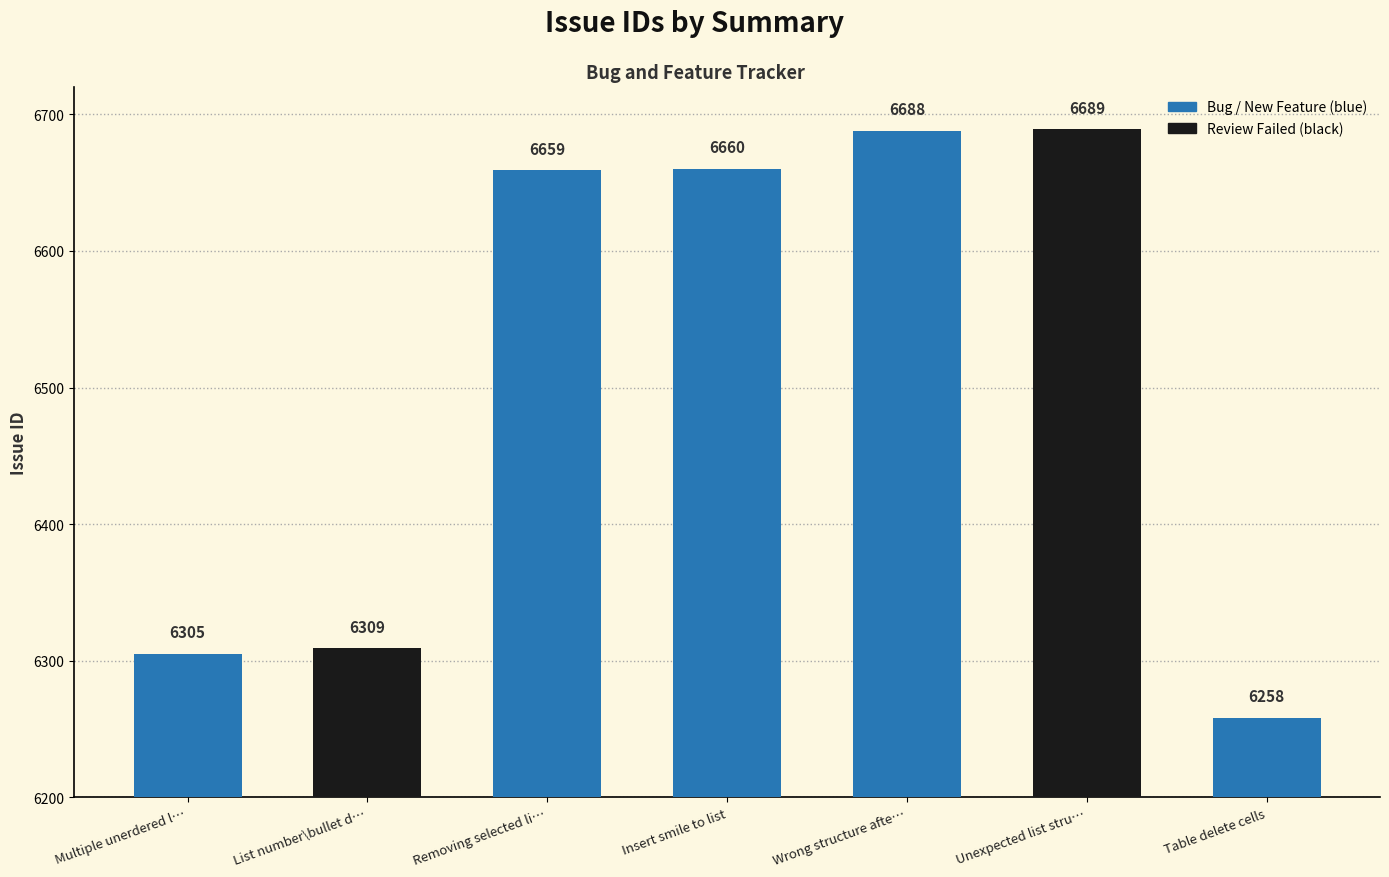

Is it true that the value at Wrong structure afte… is 11982?

False